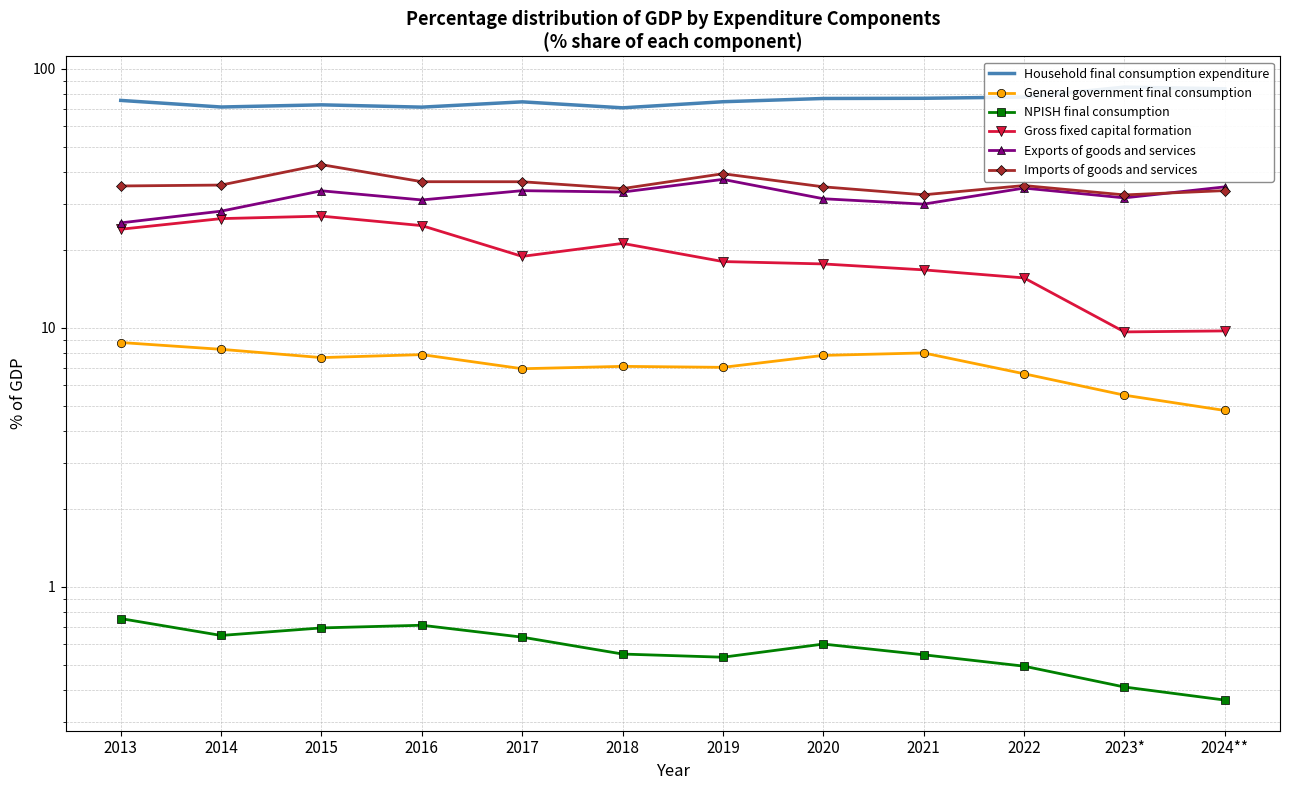

Count the number of data series in this chart.

6